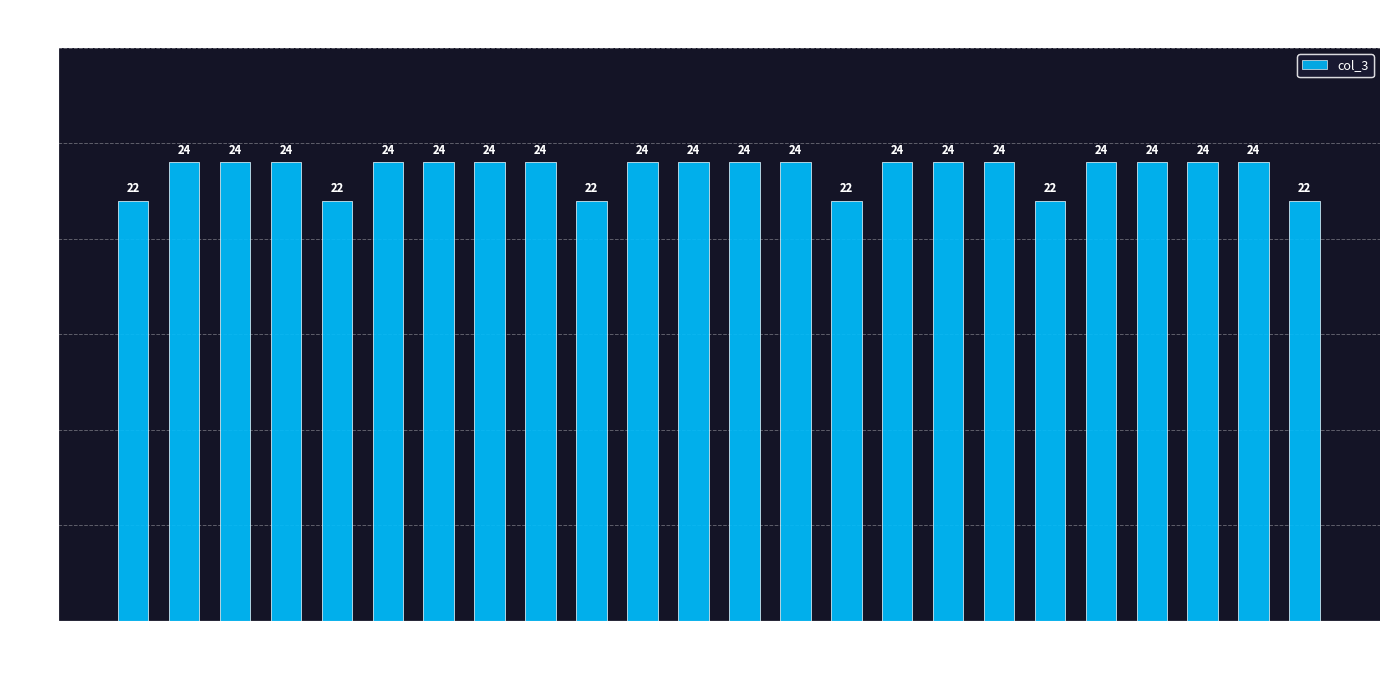

How many bars are there in total?

24